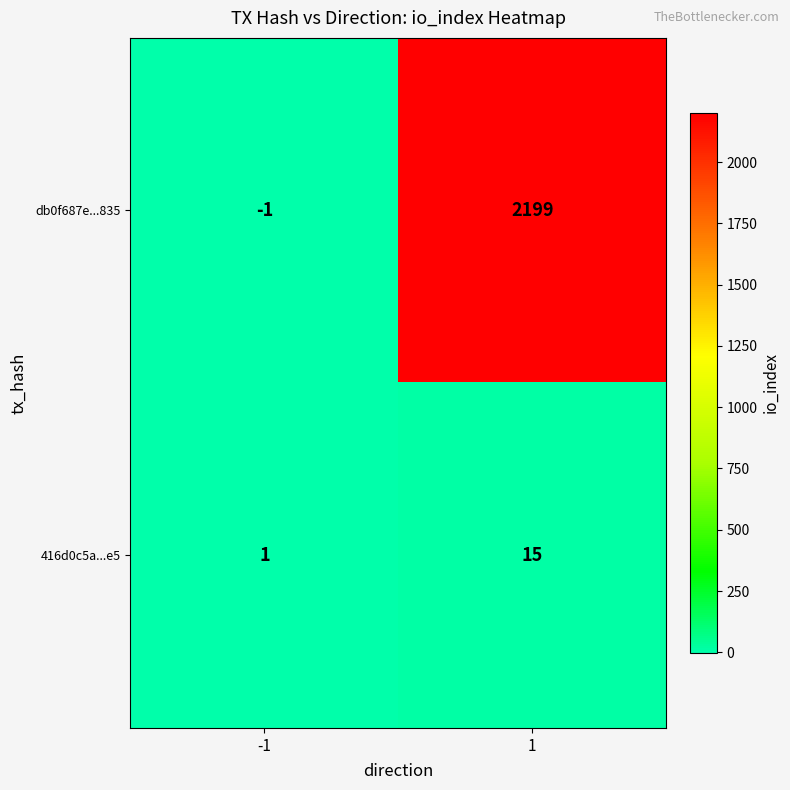

Is it true that db0f687e...835 equals 2199 at 1?

True